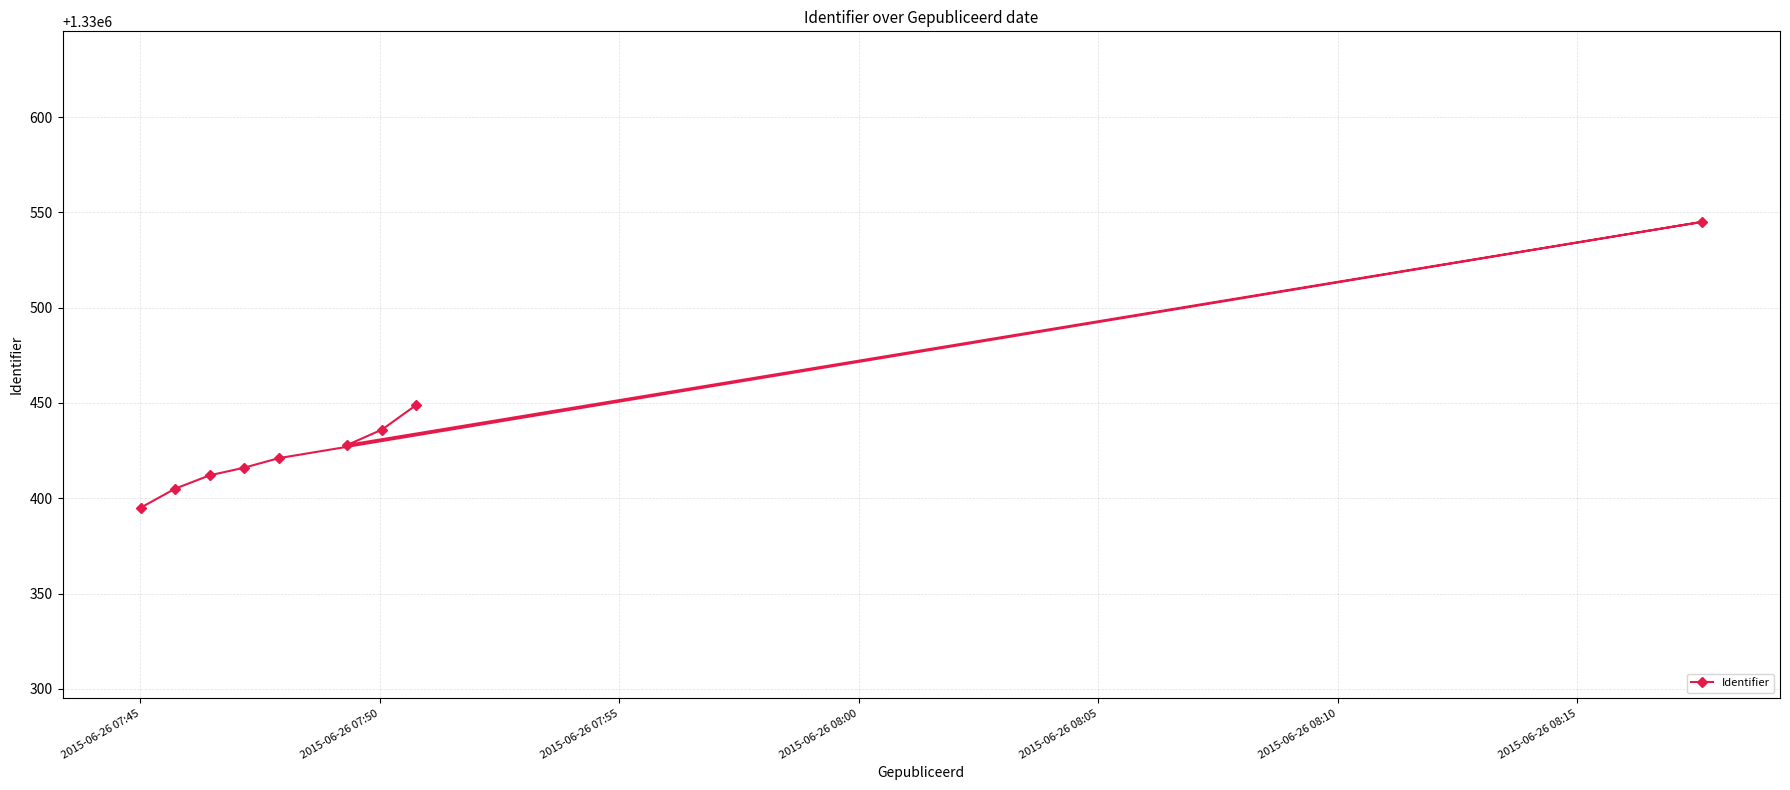

What is the average value?

1330434